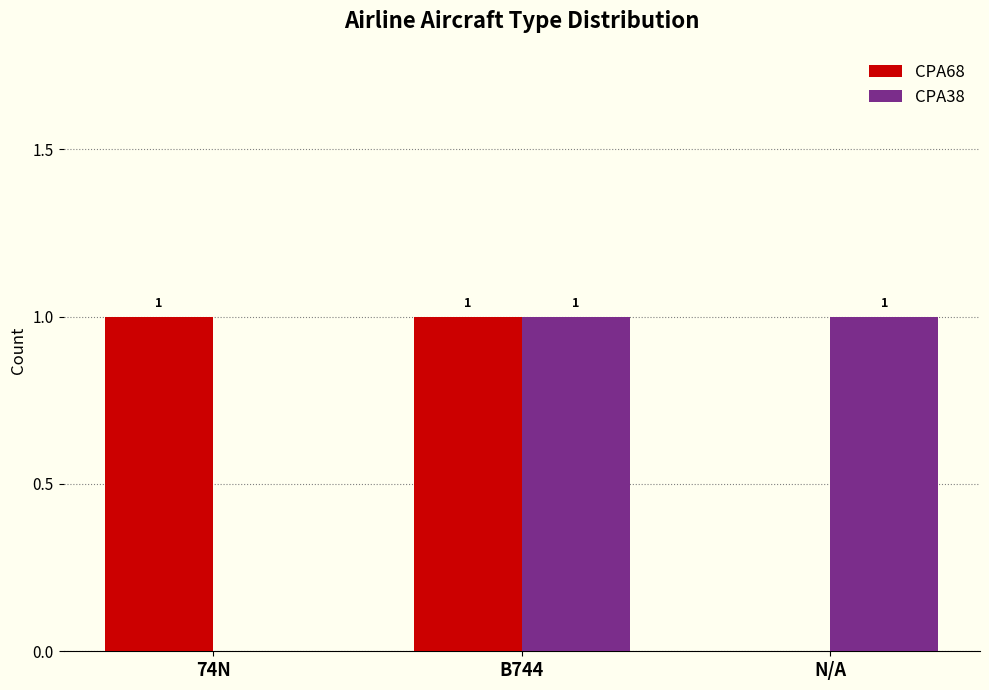

How many groups of bars are there?

3